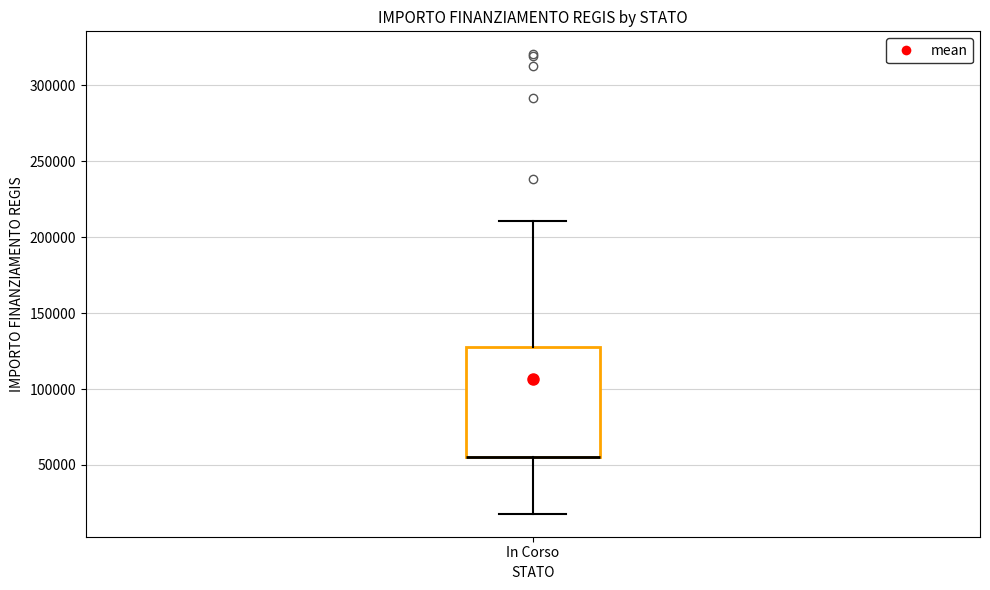

Read this box plot against the y-axis: the position of the median line, the range covered by the box, and the ends of both whiskers. The values are not printed on the chart, so give them approximately, as read against the axis.

median 55000 (drawn on the box's lower edge), box 55000 to 130000, whiskers 20000 to 210000